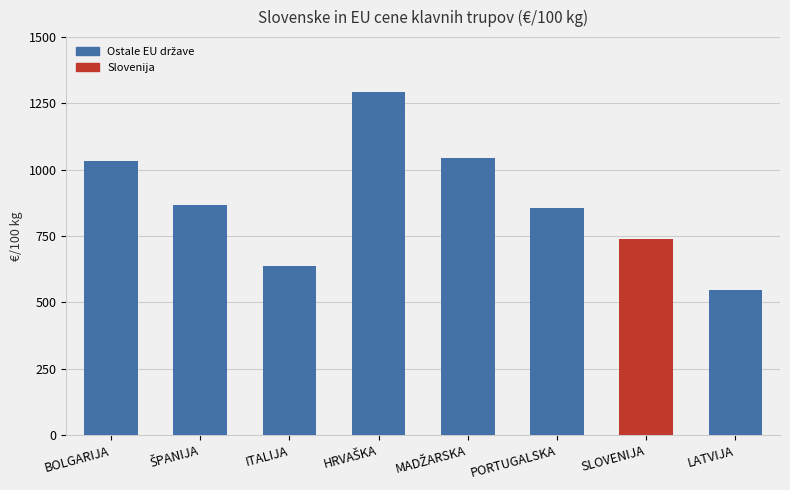

What is the ratio of the value at SLOVENIJA to the value at ITALIJA?

1.2